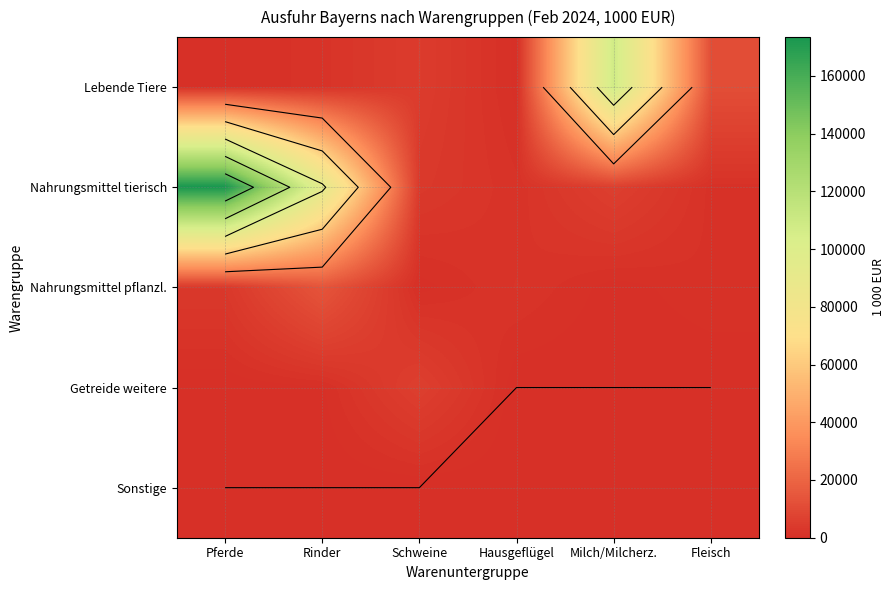

At which label is Lebende Tiere closest to 54469?

Fleisch